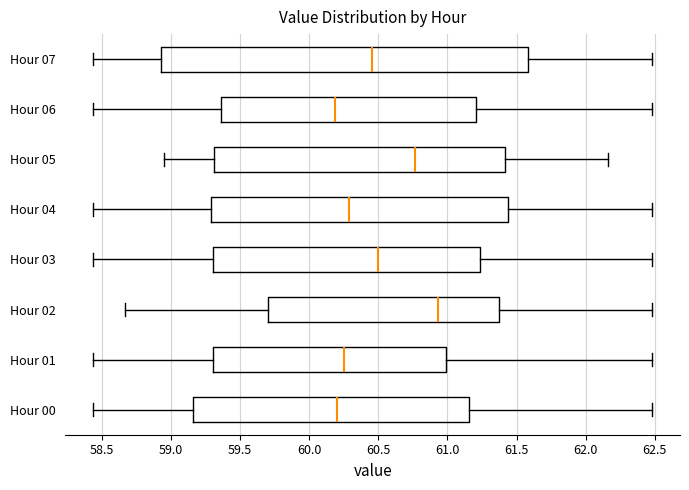

Reading bottom to top, read every box against the x-axis: the position of its median line, the range the box covers, and the ends of its whiskers. The values are not printed on the chart, so give them approximately, as read against the axis.

Hour 00: median 60.20, box 59.15 to 61.15, whiskers 58.45 to 62.50
Hour 01: median 60.25, box 59.30 to 61.00, whiskers 58.45 to 62.50
Hour 02: median 60.95, box 59.70 to 61.35, whiskers 58.65 to 62.50
Hour 03: median 60.50, box 59.30 to 61.25, whiskers 58.45 to 62.50
Hour 04: median 60.30, box 59.30 to 61.45, whiskers 58.45 to 62.50
Hour 05: median 60.75, box 59.30 to 61.40, whiskers 58.95 to 62.15
Hour 06: median 60.20, box 59.35 to 61.20, whiskers 58.45 to 62.50
Hour 07: median 60.45, box 58.95 to 61.60, whiskers 58.45 to 62.50